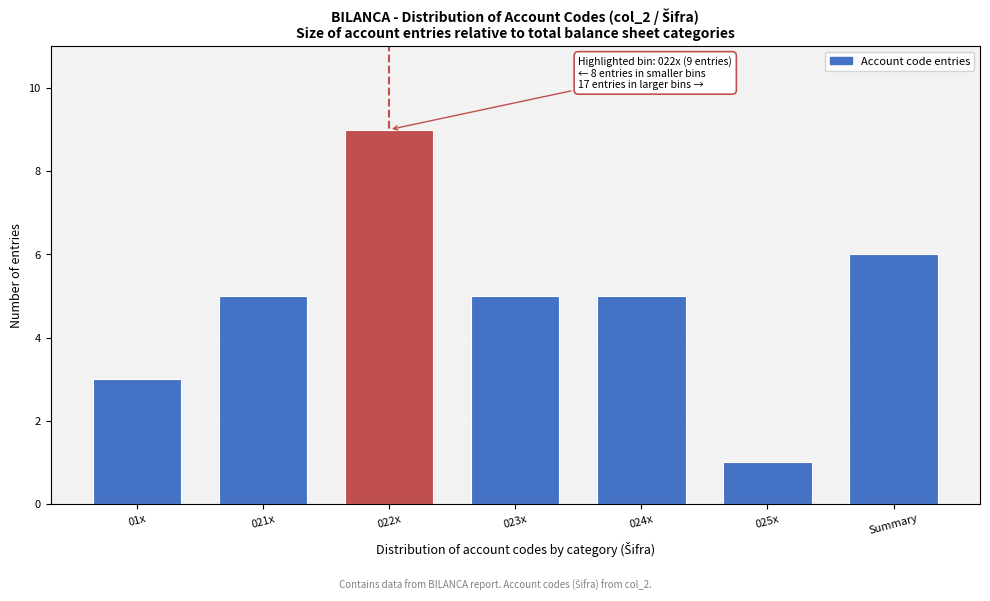

Reading left to right, list all the values displayed in this chart.

3	5	9	5	5	1	6